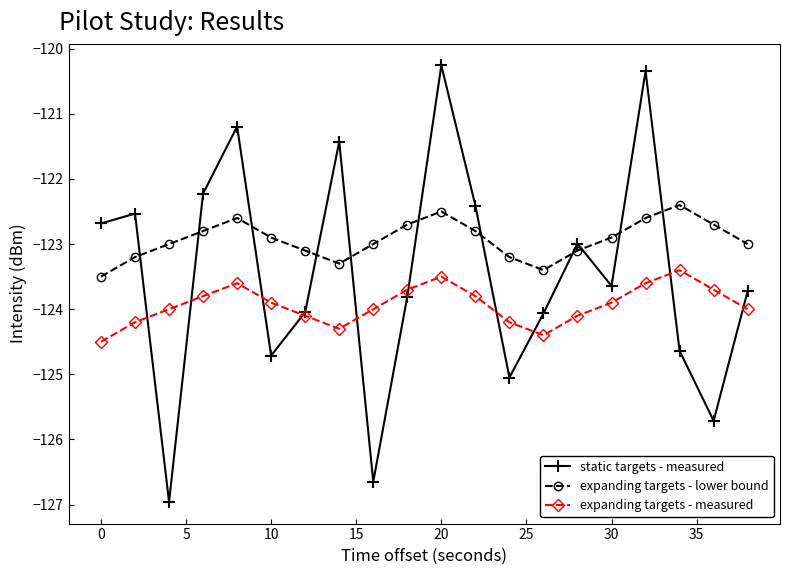

True or false: expanding targets - measured and expanding targets - lower bound intersect in this chart.

False